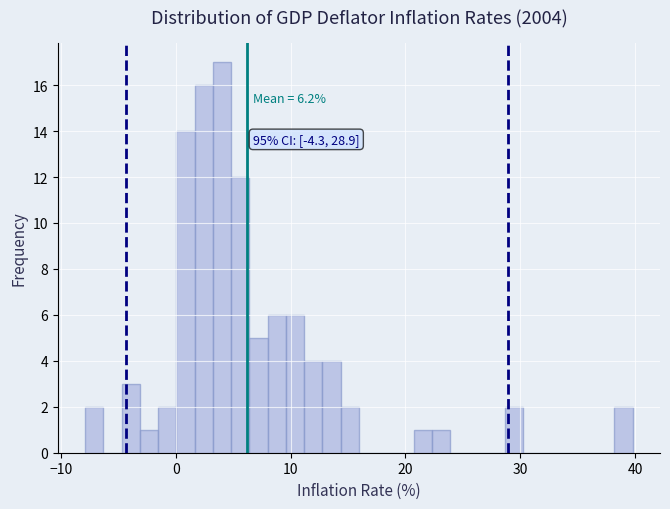

Around what value on the x-axis is the tallest bar? Give the approximate position of its centre, as read against the axis.

4